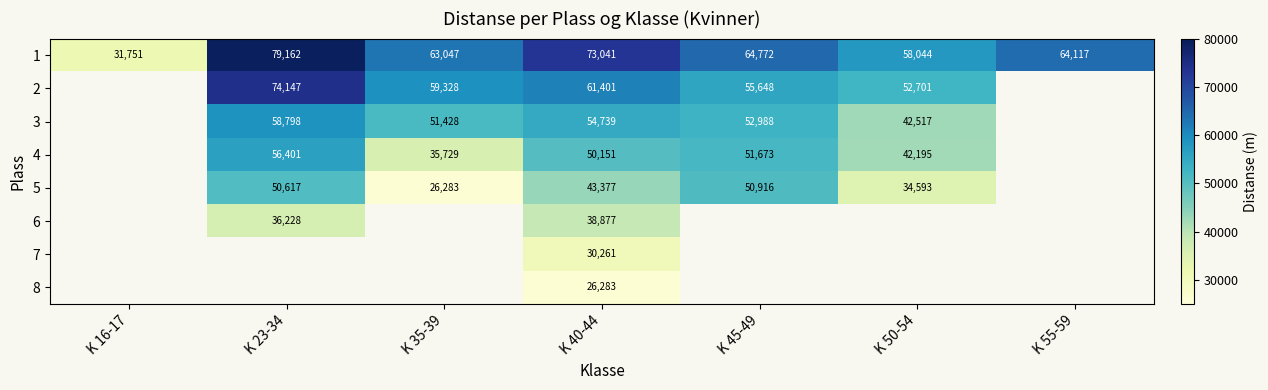

The 8 series shows 26283 at K 40-44. True or false?

True